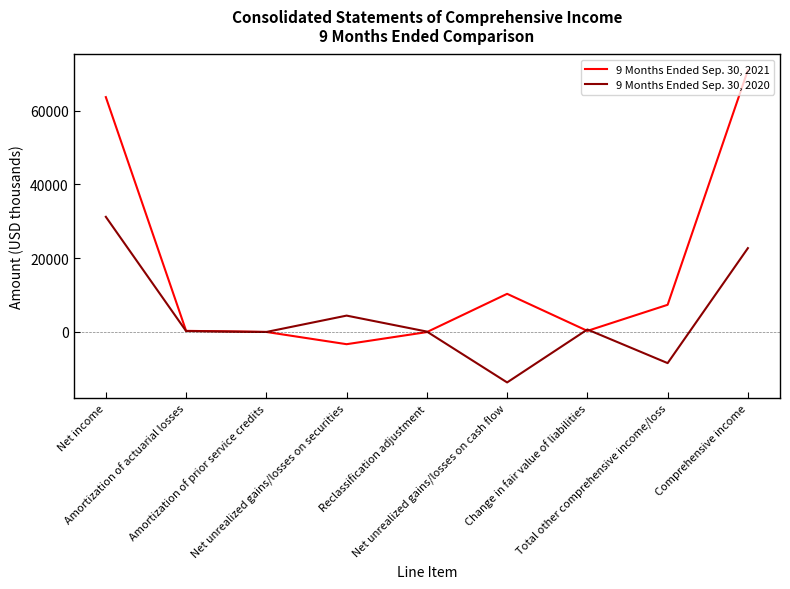

Read the 9 Months Ended Sep. 30, 2020 value at Amortization of prior service credits, to the nearest 50.

-50